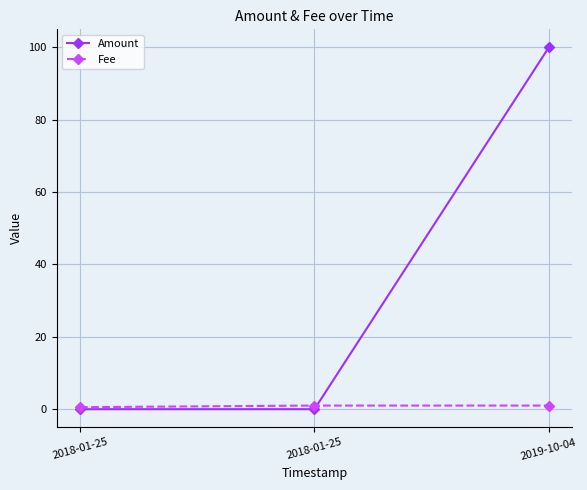

What are all the series names shown in the legend?

Amount, Fee